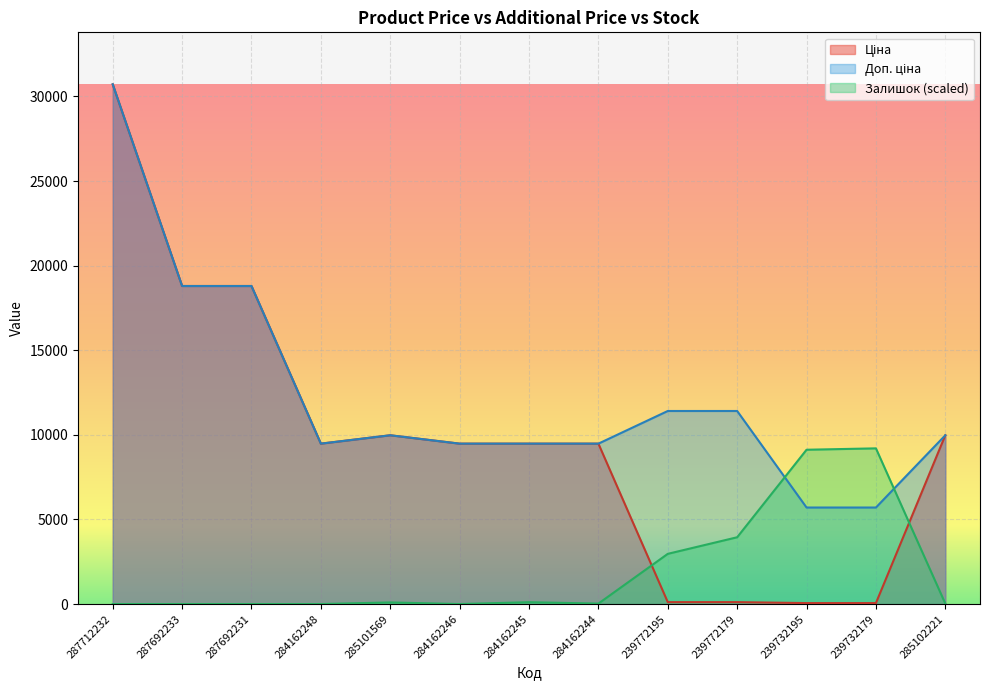

Which series ends up on top after the final intersection of Залишок and Доп. ціна?

Доп. ціна